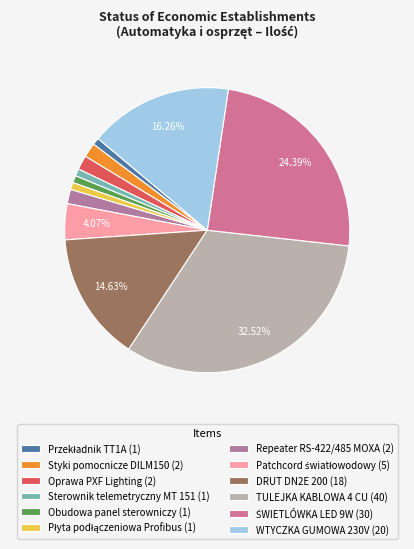

To the nearest percent, what is the difference between the Płyta podłączeniowa Profibus and Oprawa PXF Lighting slice percentages?

1%